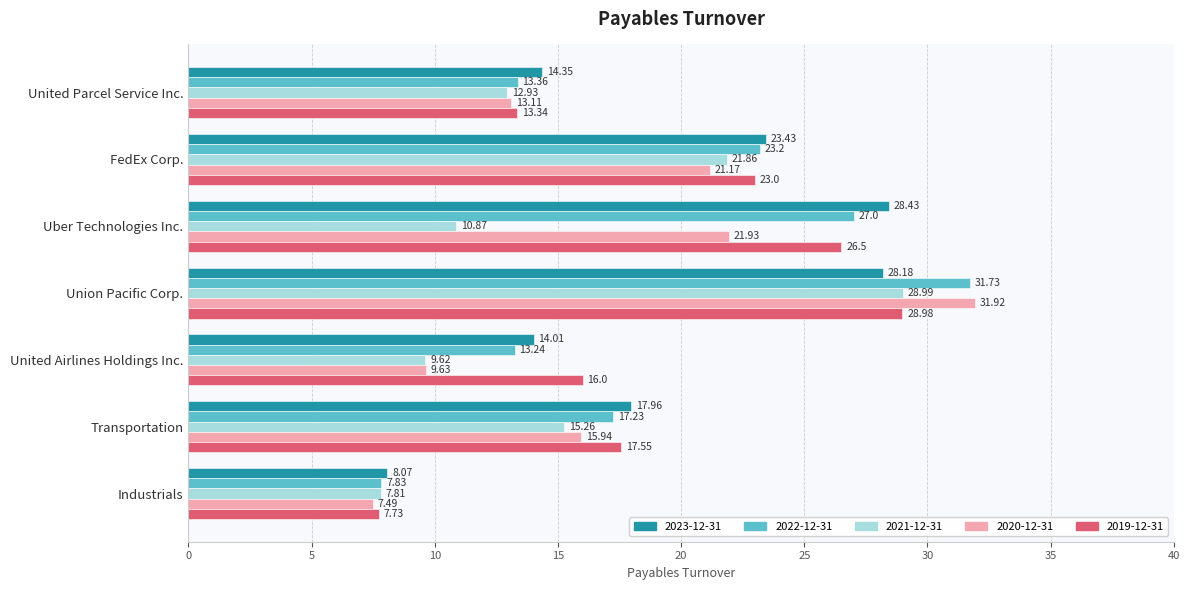

At Transportation, list the series in order from largest to smallest.

2023-12-31, 2019-12-31, 2022-12-31, 2020-12-31, 2021-12-31